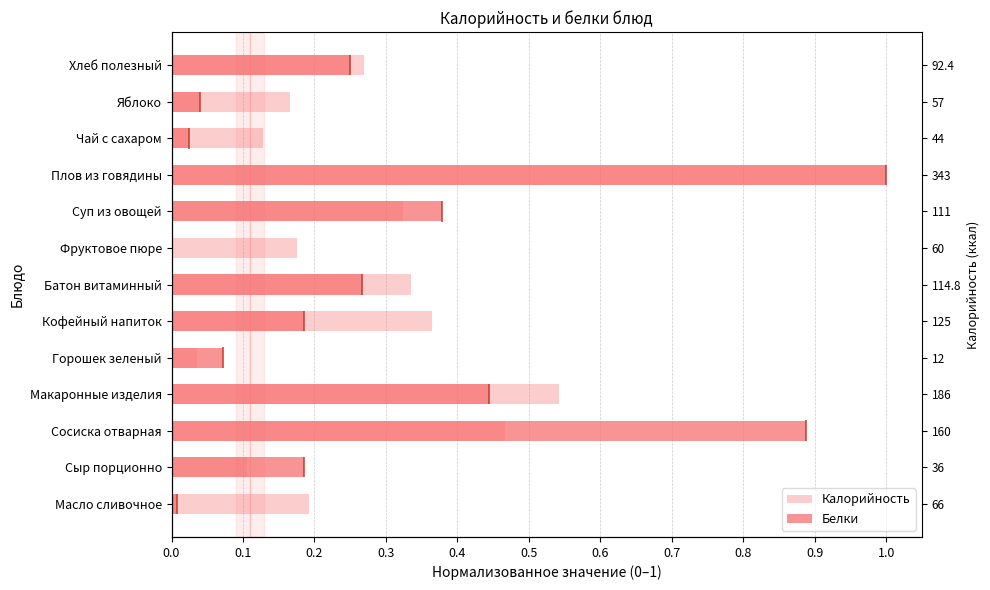

List the series in order of their overall mean, lowest first.

Белки, Калорийность